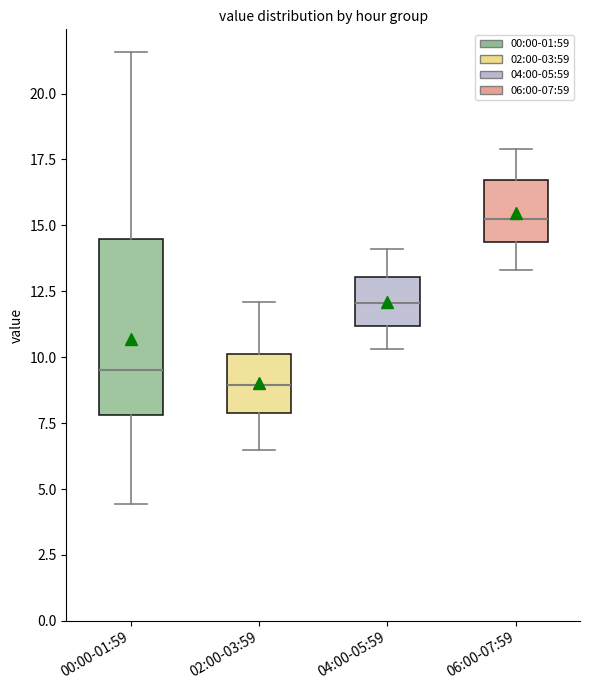

Which box is the tallest, from its lower edge to its upper edge?

00:00-01:59